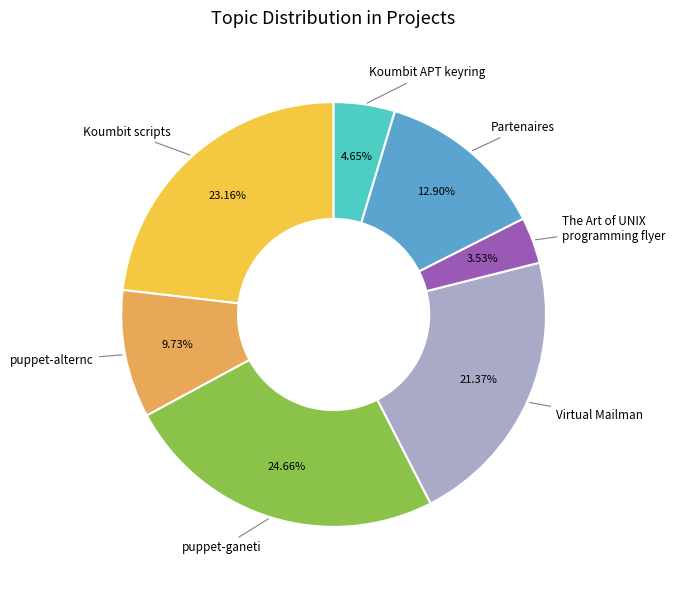

Which has a higher value, The Art of UNIX programming flyer or Partenaires?

Partenaires